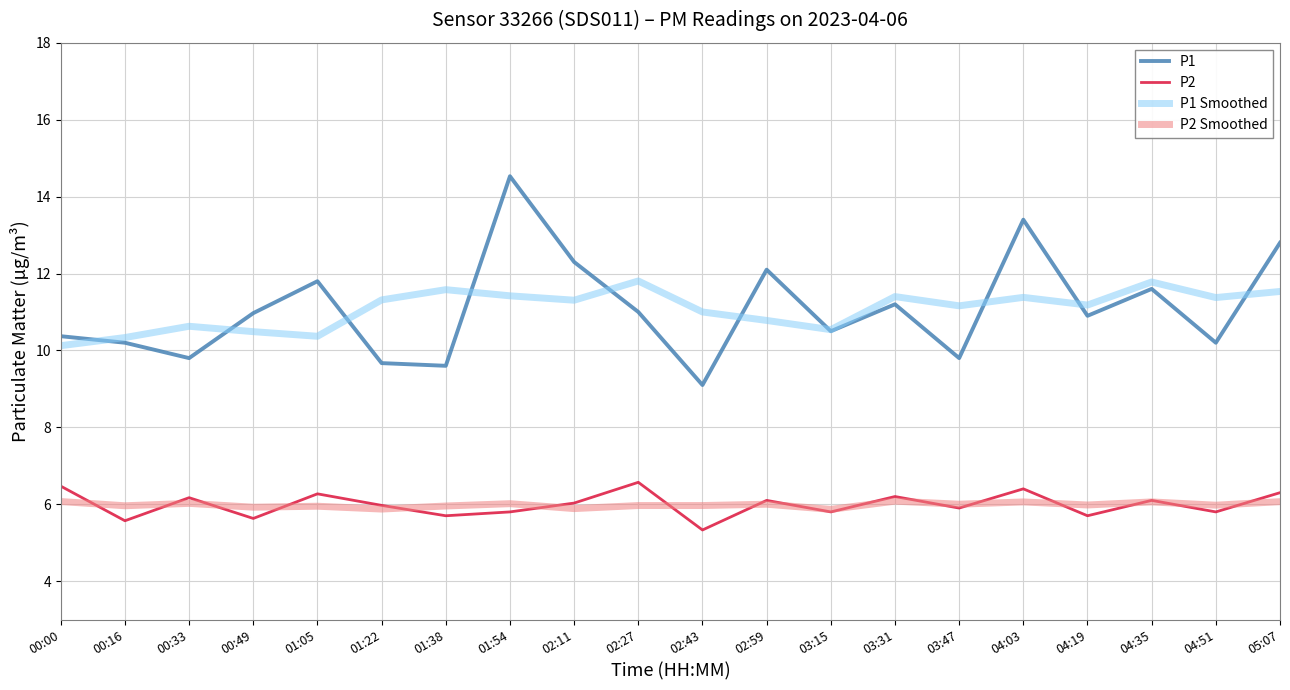

In P1, how many points are lower than both neighbors (excluding endpoints)?

7